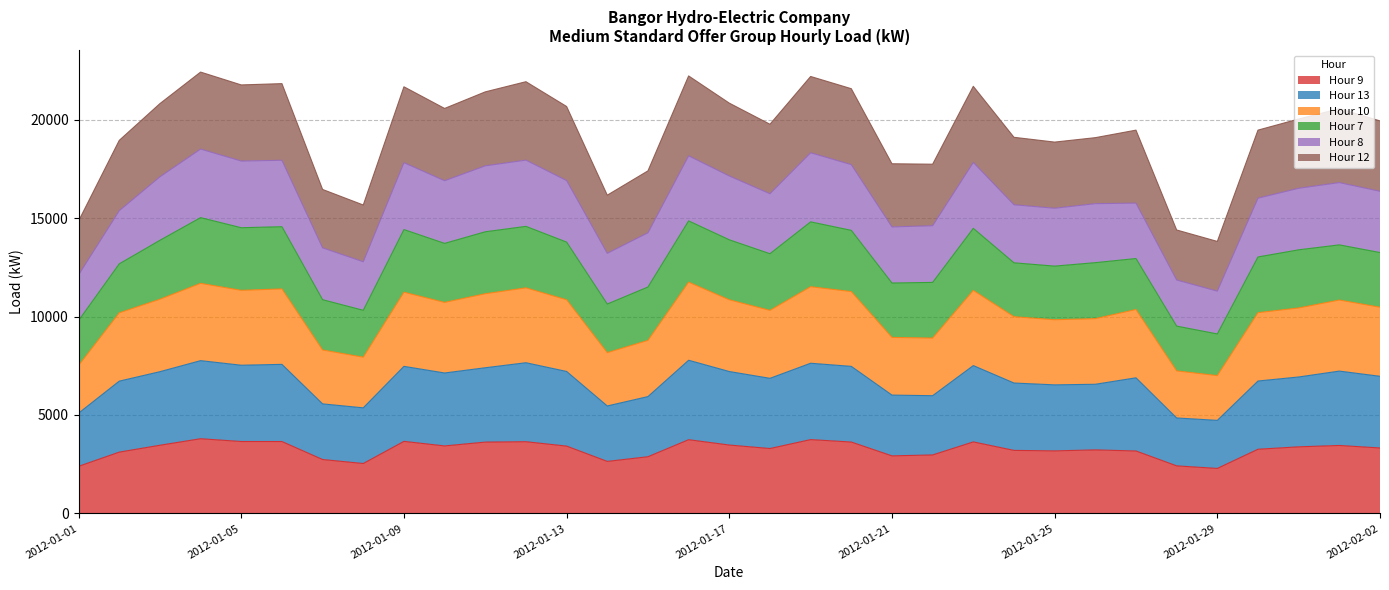

List the labels in order of Hour 13 value, smallest first.

2012-01-29, 2012-01-28, 2012-01-01, 2012-01-08, 2012-01-14, 2012-01-07, 2012-01-15, 2012-01-22, 2012-01-21, 2012-01-25, 2012-01-26, 2012-01-24, 2012-01-02, 2012-01-30, 2012-01-18, 2012-01-27, 2012-01-31, 2012-02-02, 2012-01-10, 2012-01-03, 2012-01-17, 2012-01-13, 2012-02-01, 2012-01-11, 2012-01-20, 2012-01-09, 2012-01-23, 2012-01-05, 2012-01-06, 2012-01-19, 2012-01-12, 2012-01-04, 2012-01-16